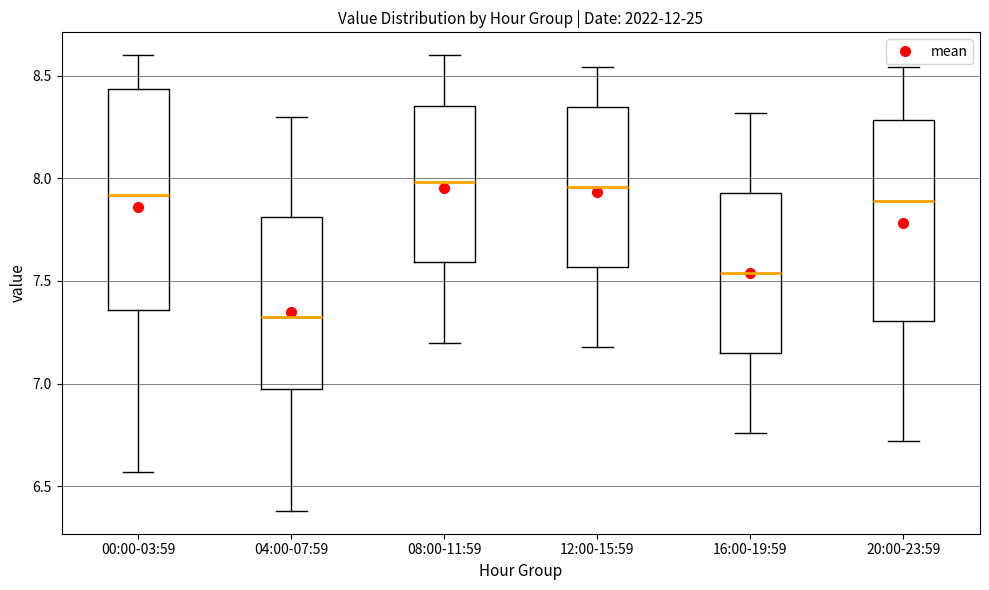

Which box's median line is the lowest?

04:00-07:59